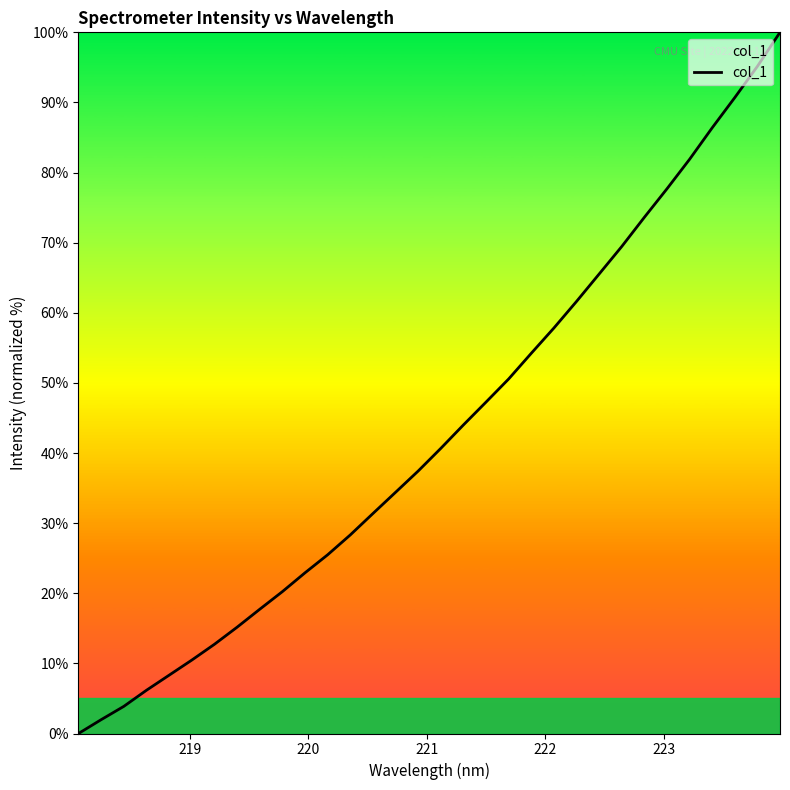

What is the maximum value shown in the chart?

100.0